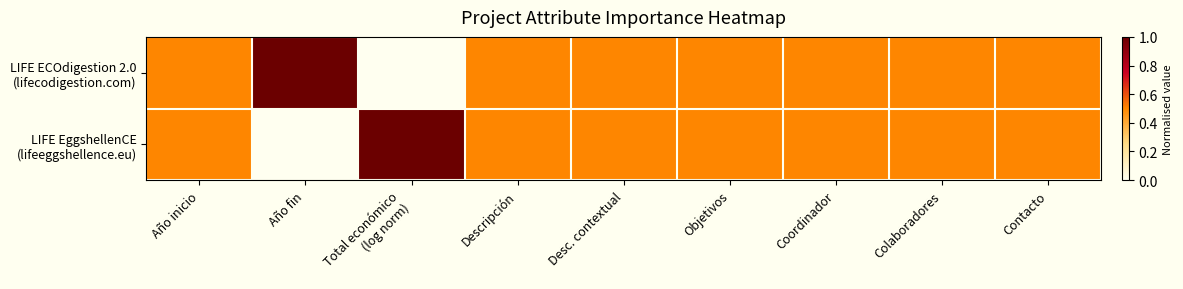

What is the difference between the highest and lowest values at Año fin?

1.0